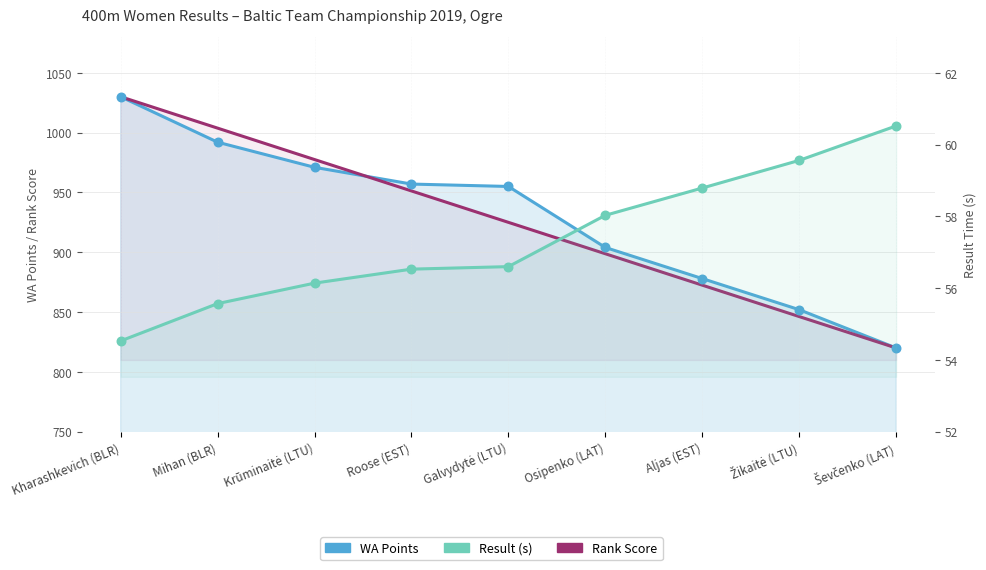

Which series has the largest total across all categories?

WA Points